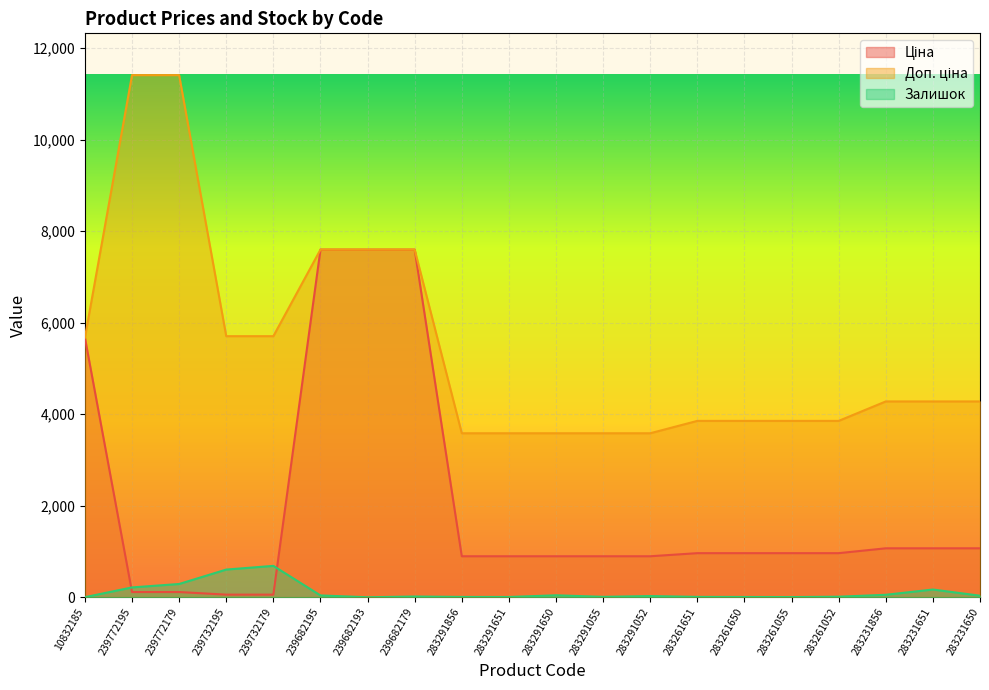

True or false: Ціна has a value of 10131.0 at 239682193.

False